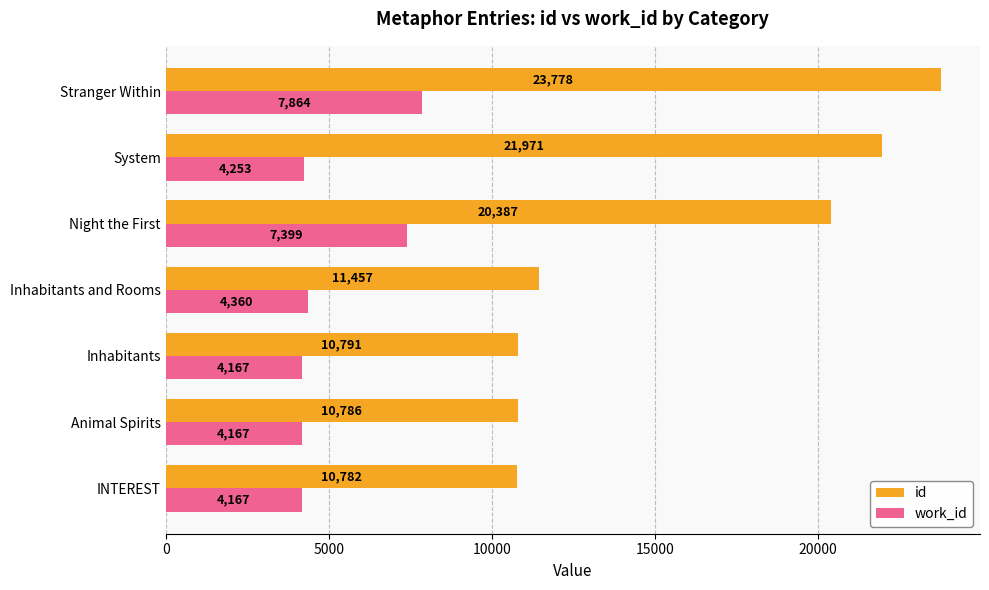

Count the number of categories in the chart.

7